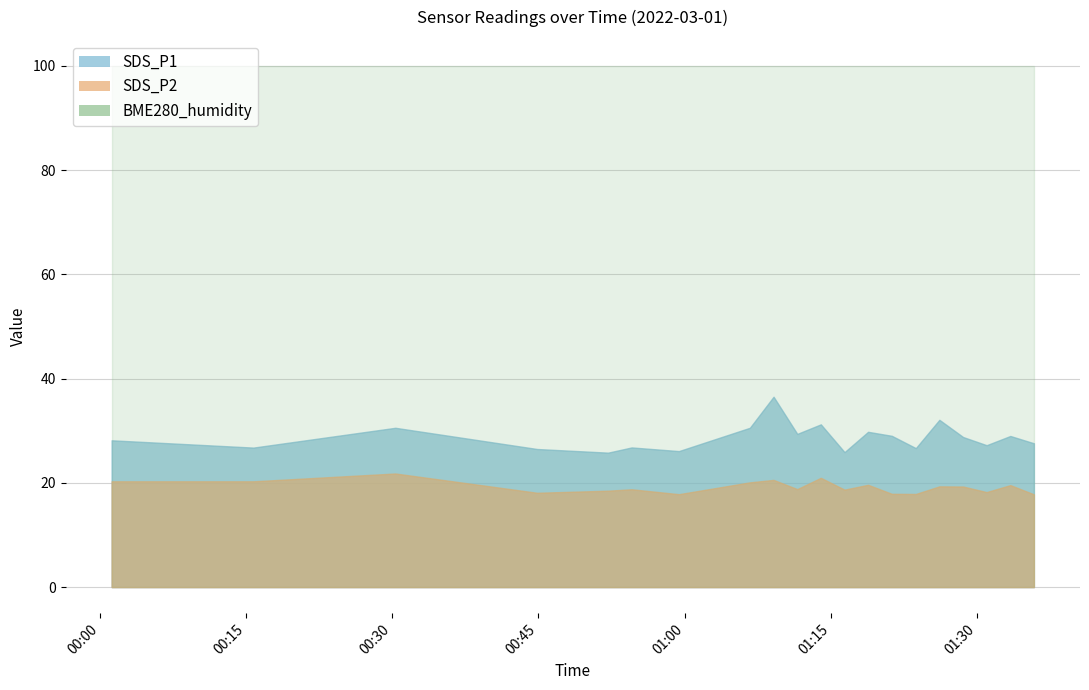

How many lines are shown in the chart?

3